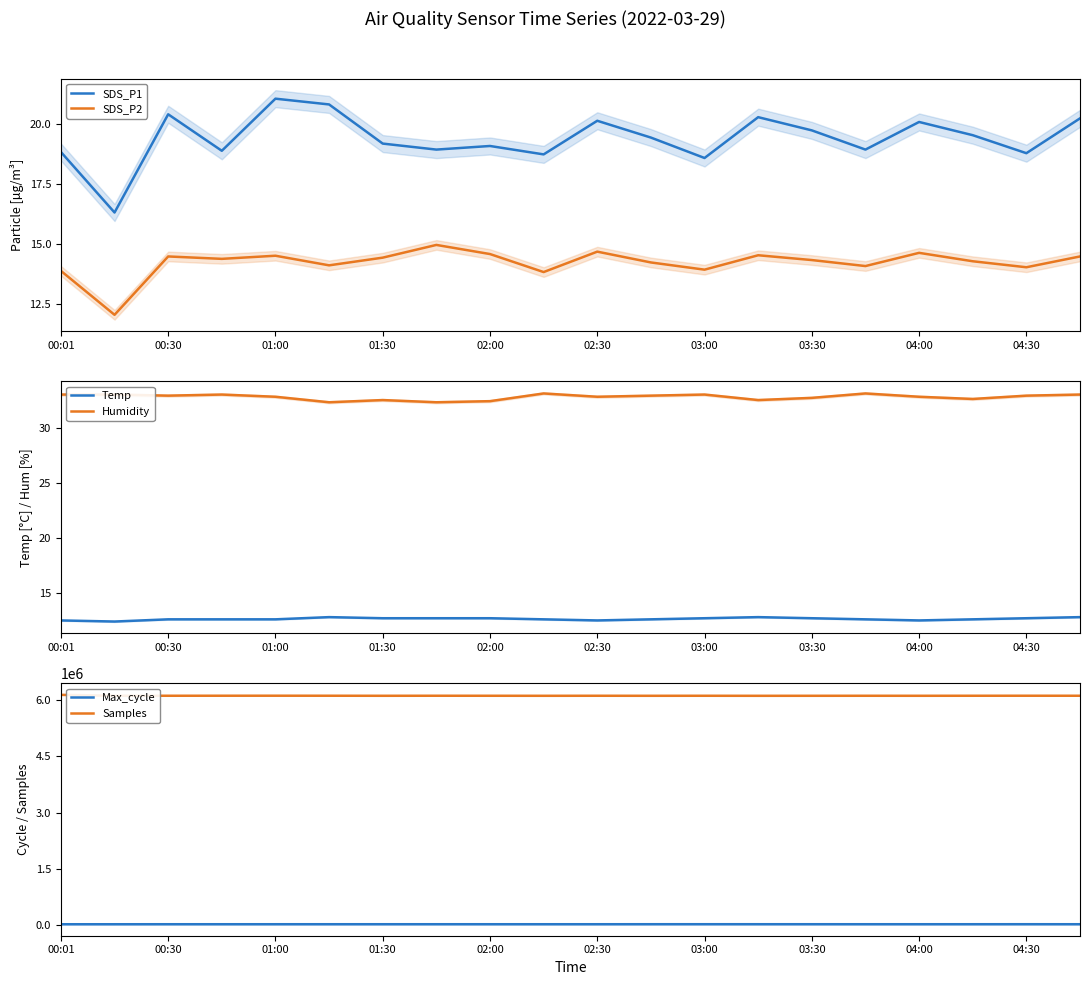

How many distinct data groups are displayed?

6